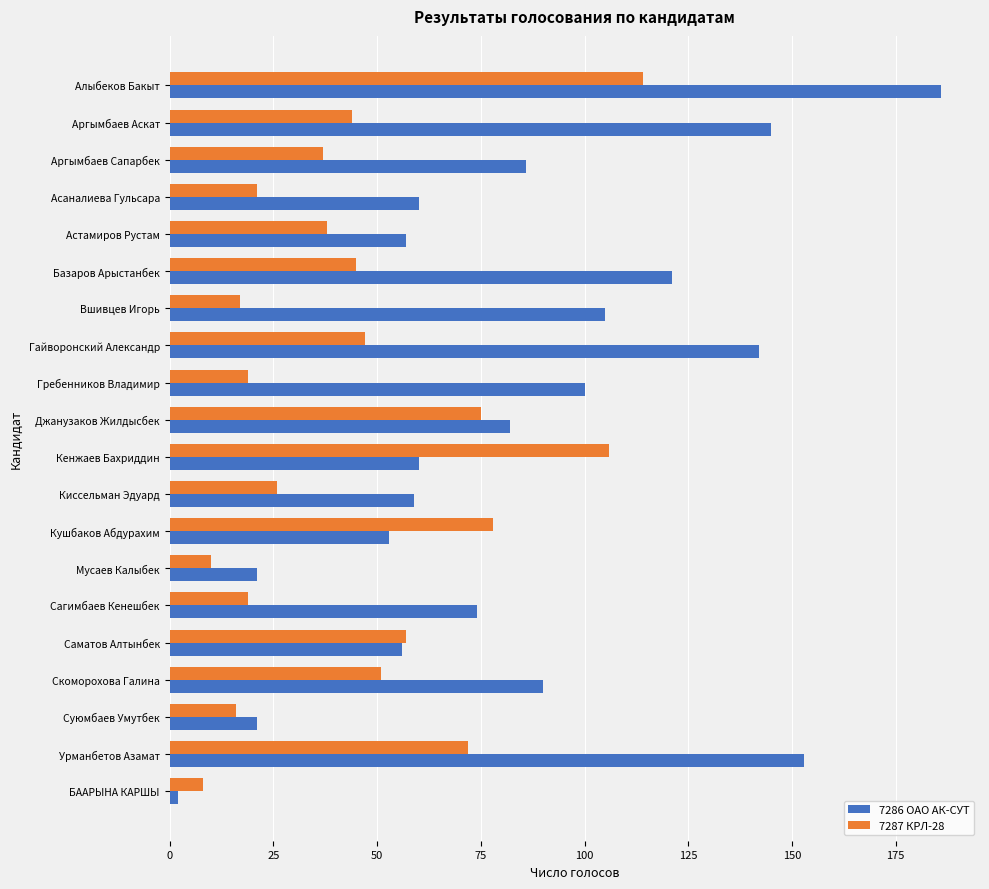

Rank the series by their maximum value, from lowest to highest.

7287 КРЛ-28, 7286 ОАО АК-СУТ